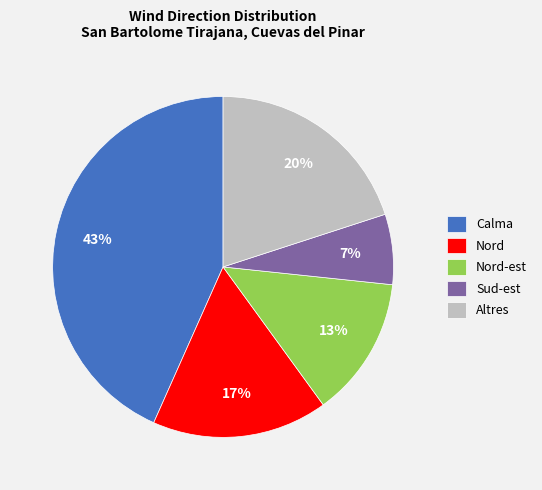

Between Nord and Sud-est, which is larger?

Nord